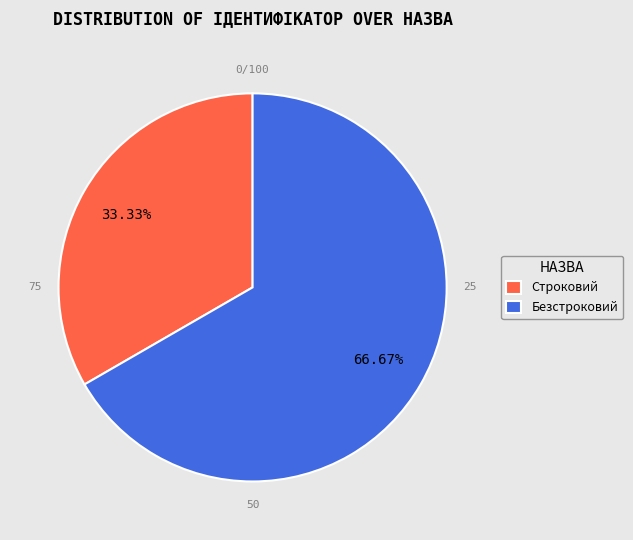

Approximately how many times larger is the value at Строковий compared to Безстроковий?

0.5